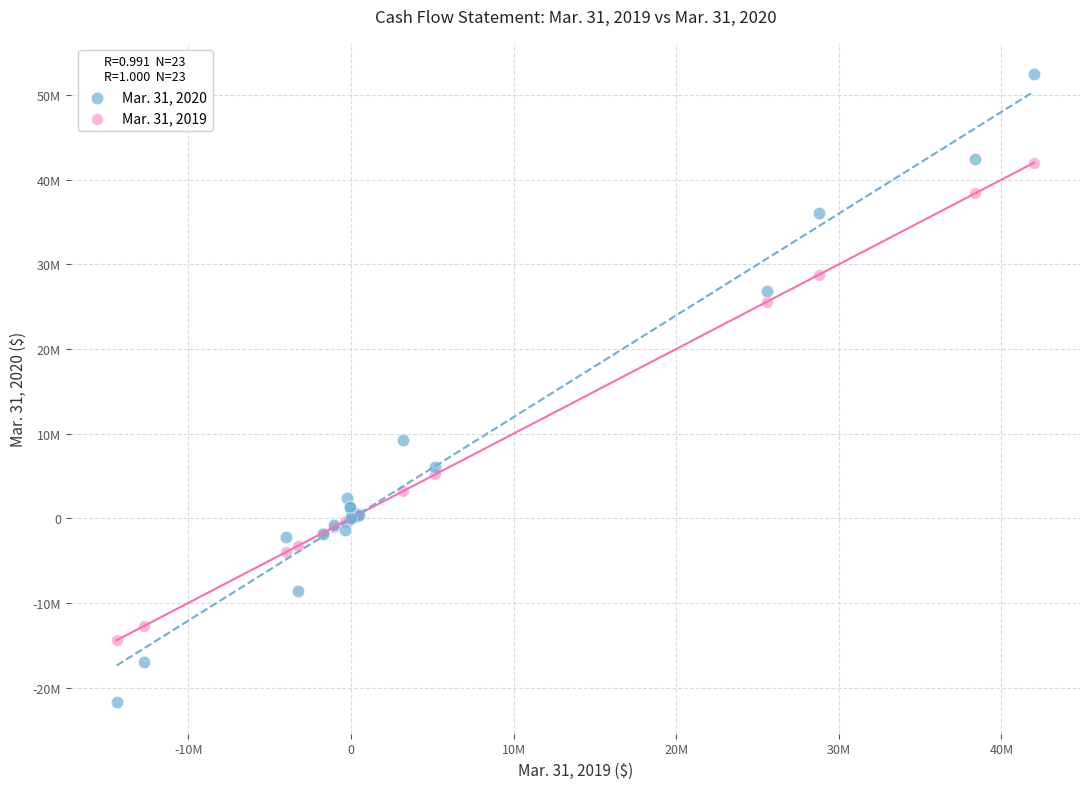

Which series reaches the maximum Y coordinate?

Mar. 31, 2020